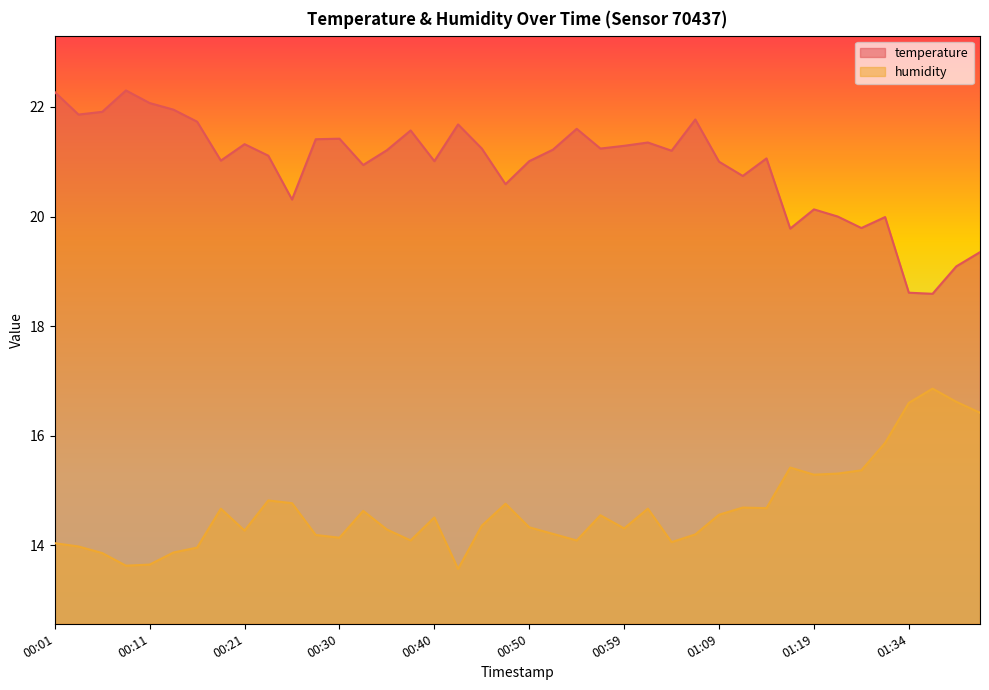

At 00:25, list the series in order from smallest to largest.

humidity, temperature